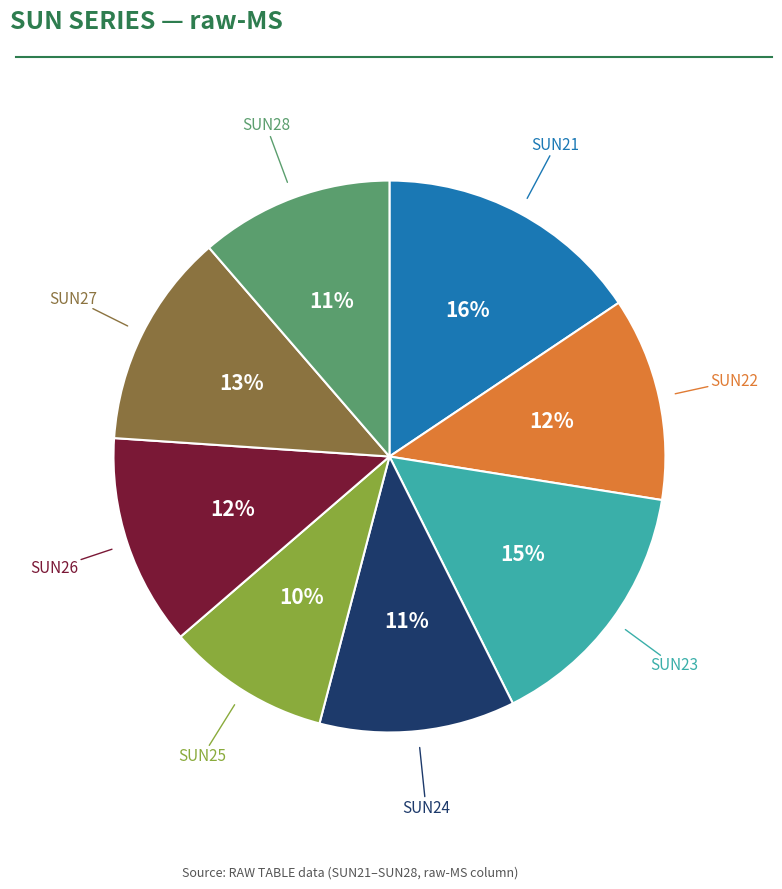

Is there any slice that represents more than half of the pie?

No